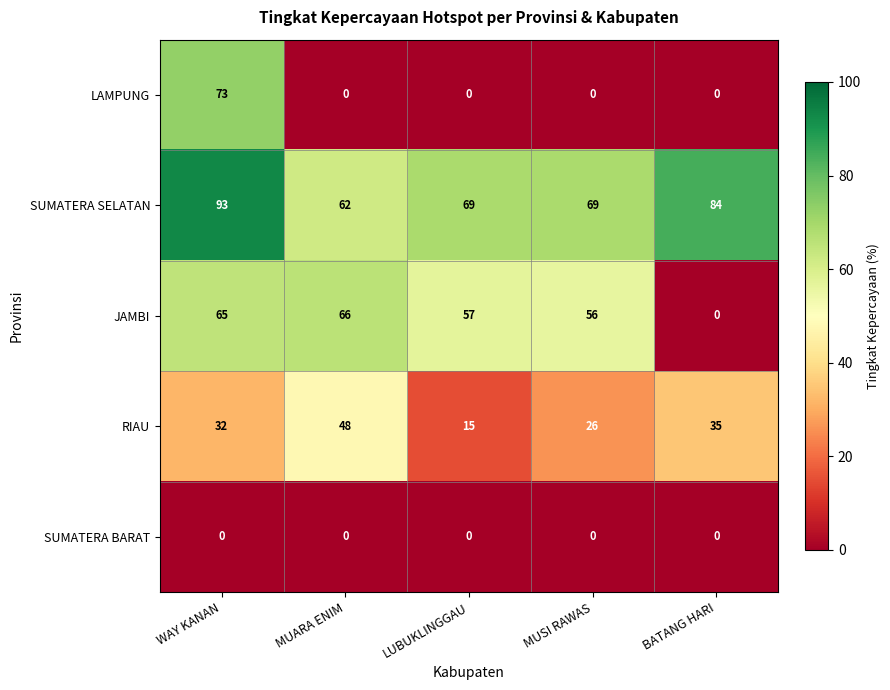

How many categories are shown in the chart?

5